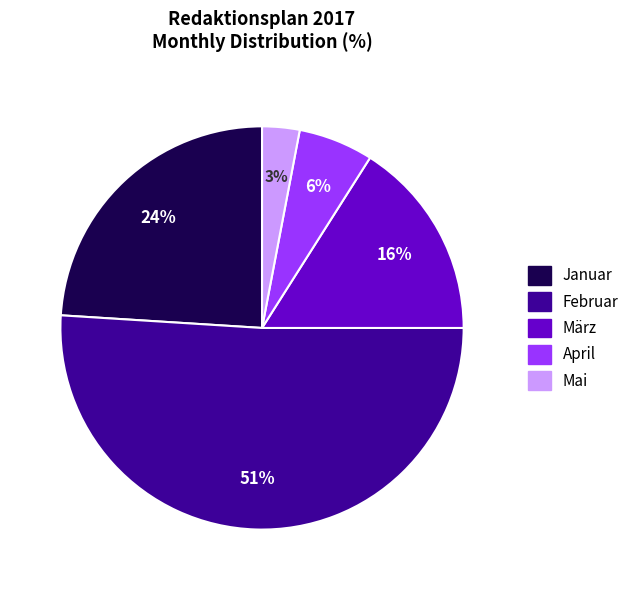

Which category has the biggest portion of the pie?

Februar